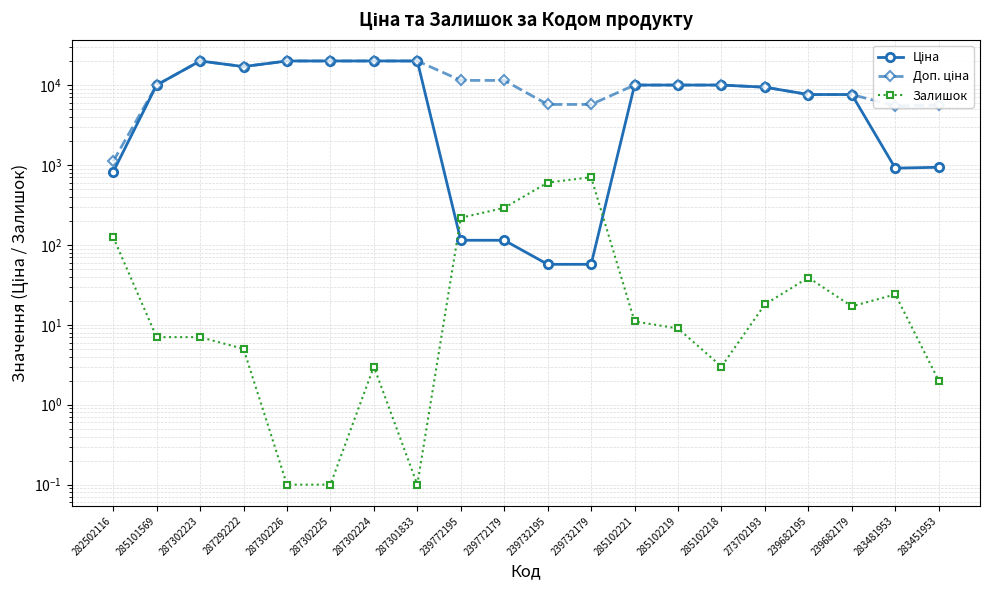

The Ціна series shows 11366.1 at 287292222. True or false?

False